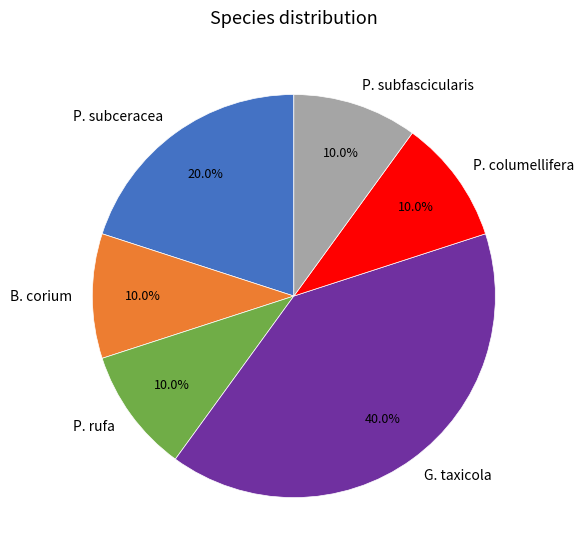

What portion of the pie excludes P. subfascicularis?

90.0%